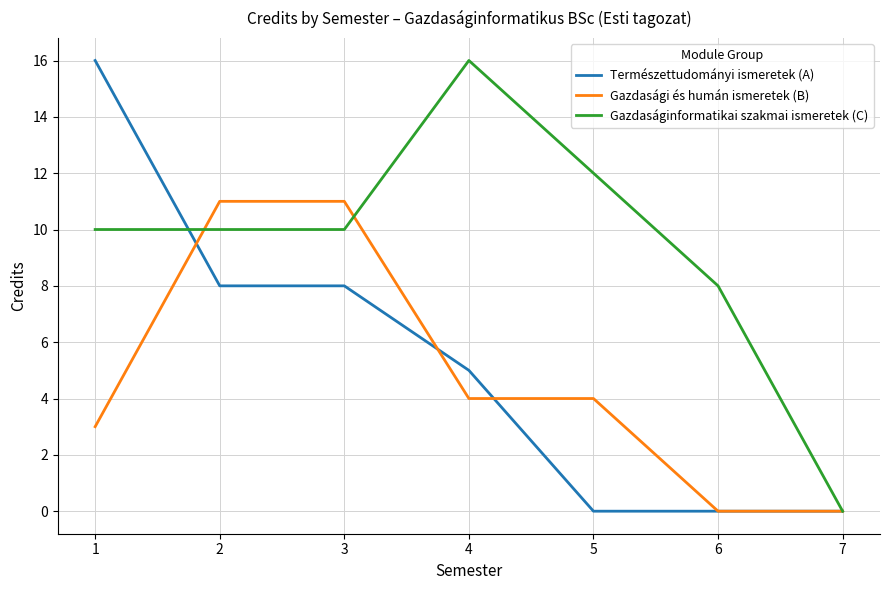

Is this an area chart (filled region under the line)?

No